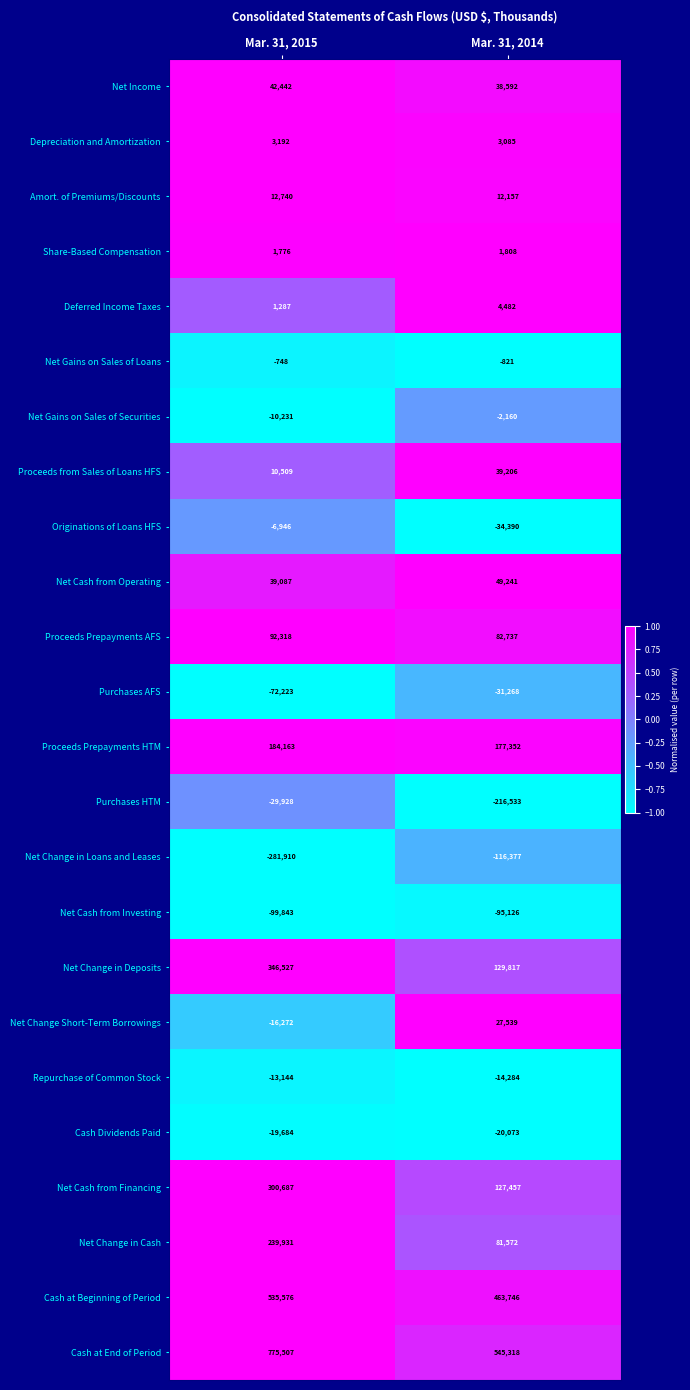

What is the sum of all Originations of Loans HFS values?

-41336